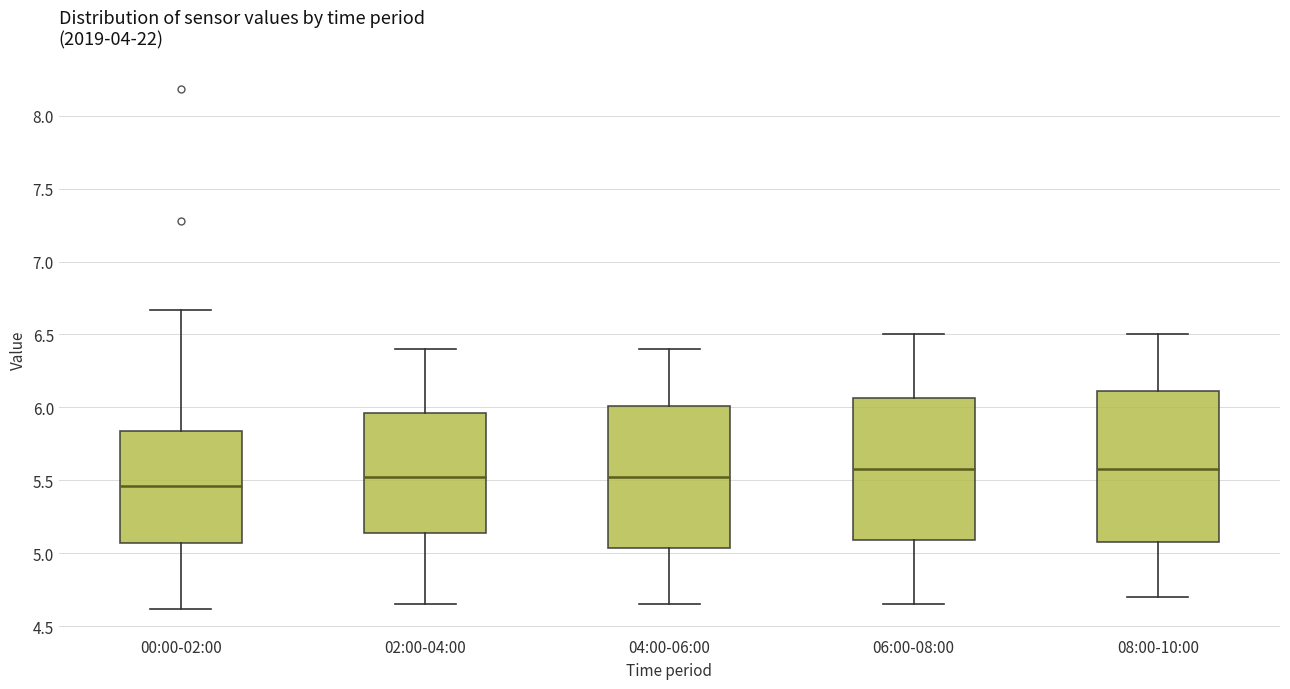

Reading left to right, transcribe this box plot: for each box, give where its median line is, the range the box spans, and where its two whiskers end, as read against the y-axis. The values are not printed on the chart, so give them approximately, as read against the axis.

00:00-02:00: median 5.45, box 5.05 to 5.85, whiskers 4.60 to 6.65
02:00-04:00: median 5.55, box 5.15 to 5.95, whiskers 4.65 to 6.40
04:00-06:00: median 5.55, box 5.05 to 6.00, whiskers 4.65 to 6.40
06:00-08:00: median 5.60, box 5.10 to 6.05, whiskers 4.65 to 6.50
08:00-10:00: median 5.60, box 5.10 to 6.10, whiskers 4.70 to 6.50